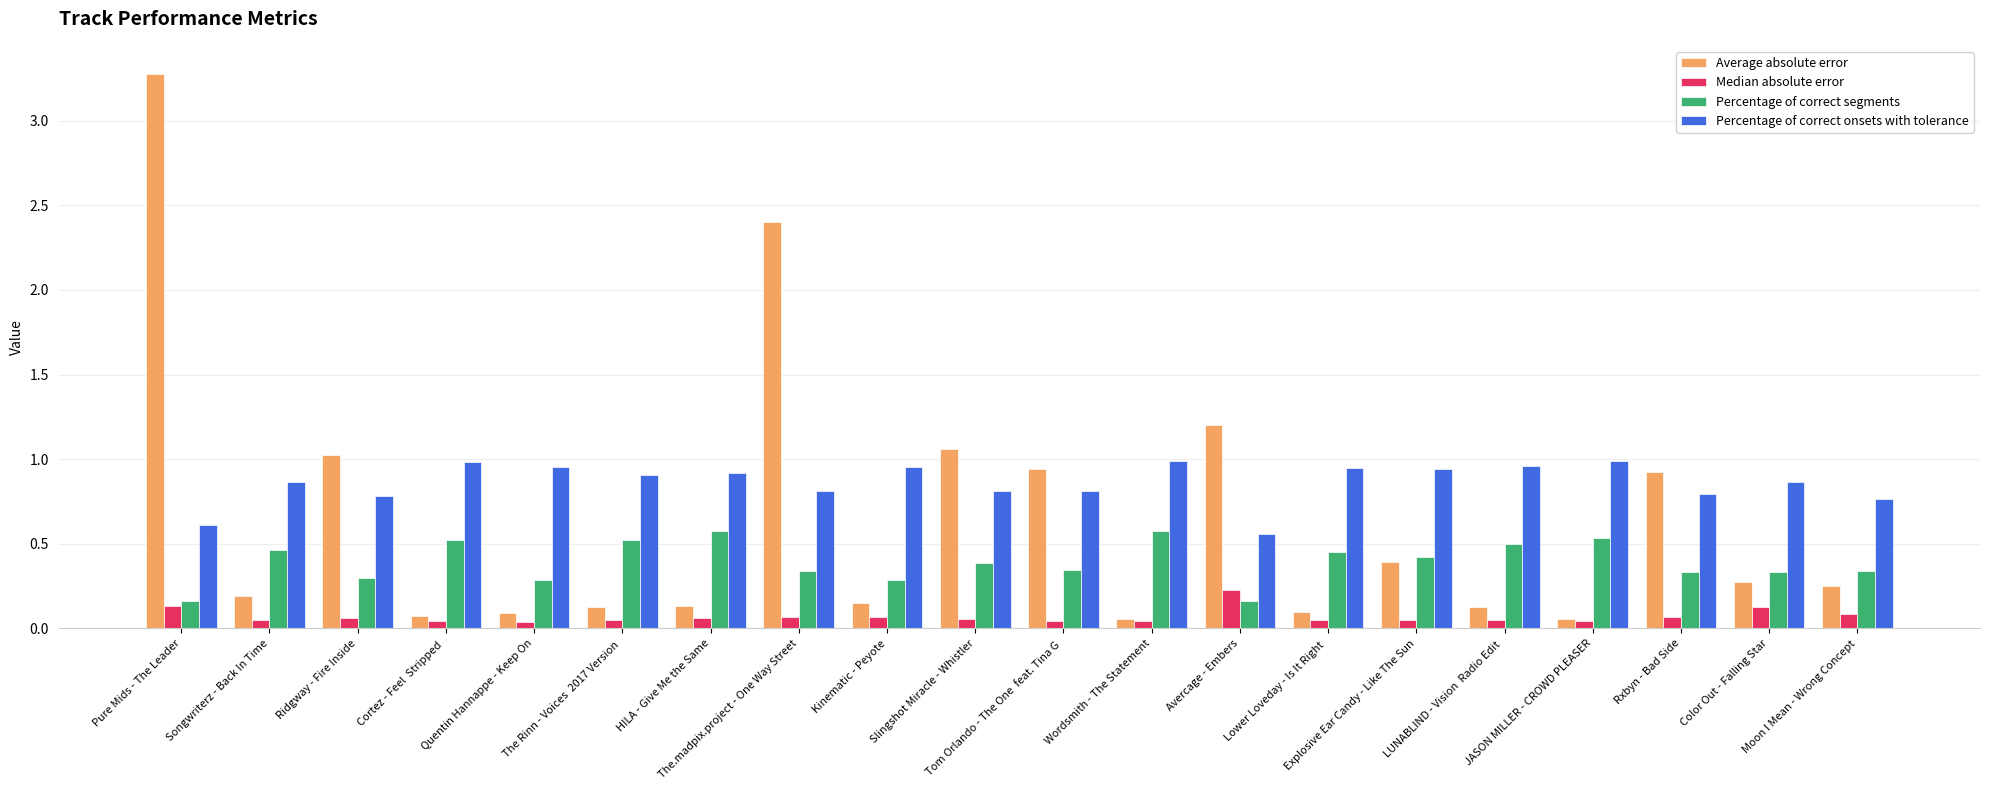

How many bars are there in each group?

4